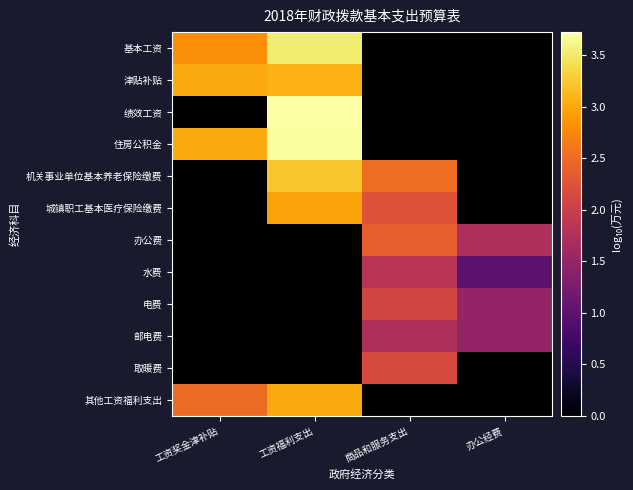

What value does the 基本工资 series have at 工资福利支出?

3.5